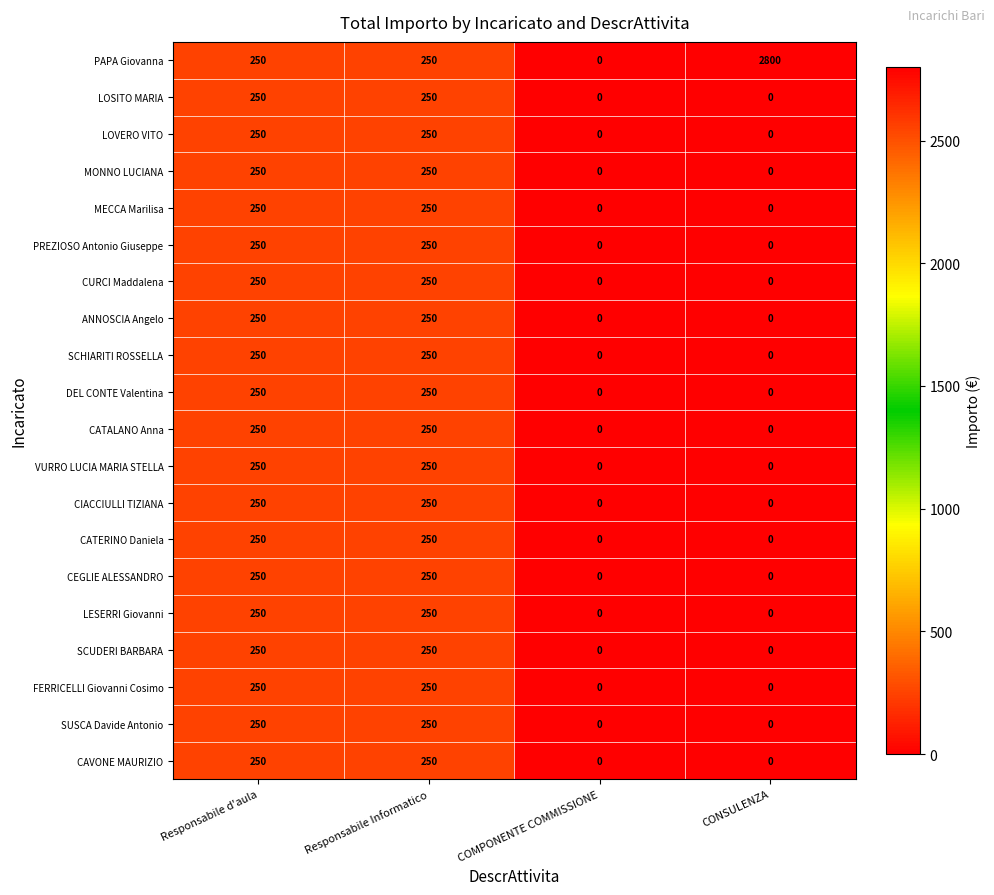

The FERRICELLI Giovanni Cosimo series shows 390 at Responsabile Informatico. True or false?

False